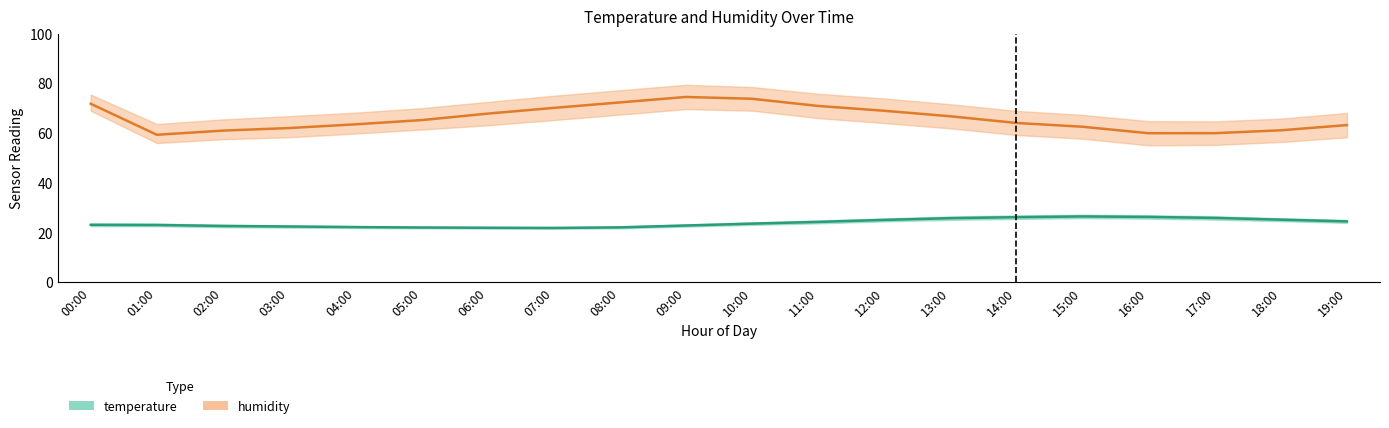

What value does the humidity_lower series have at 13:00?

61.9